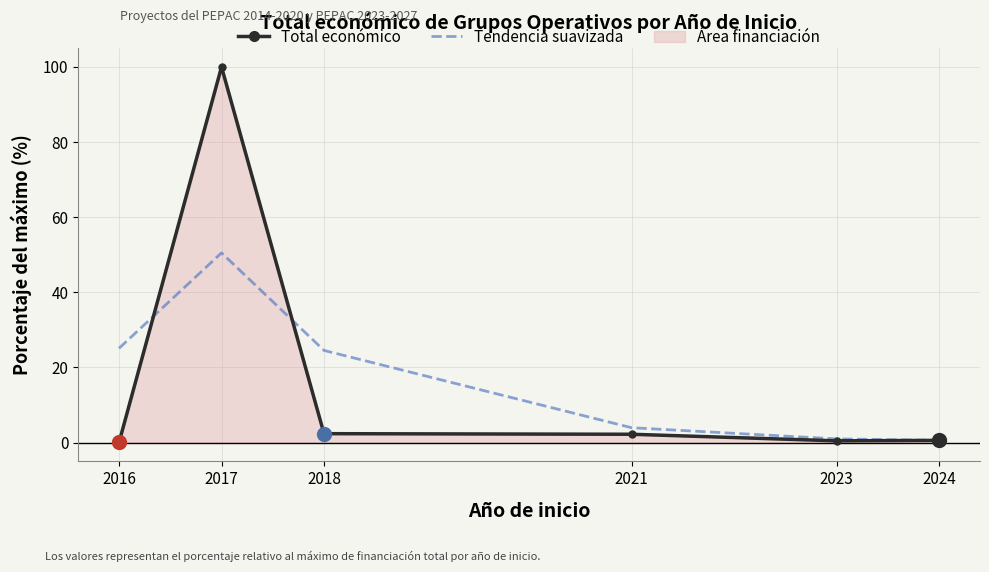

How many data points in Tendencia suavizada are less than 24?

3